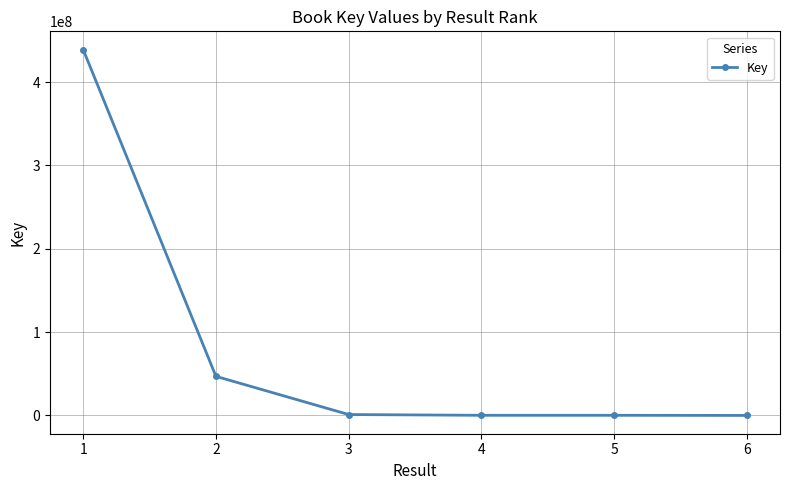

What is the sum of all values?

487380448